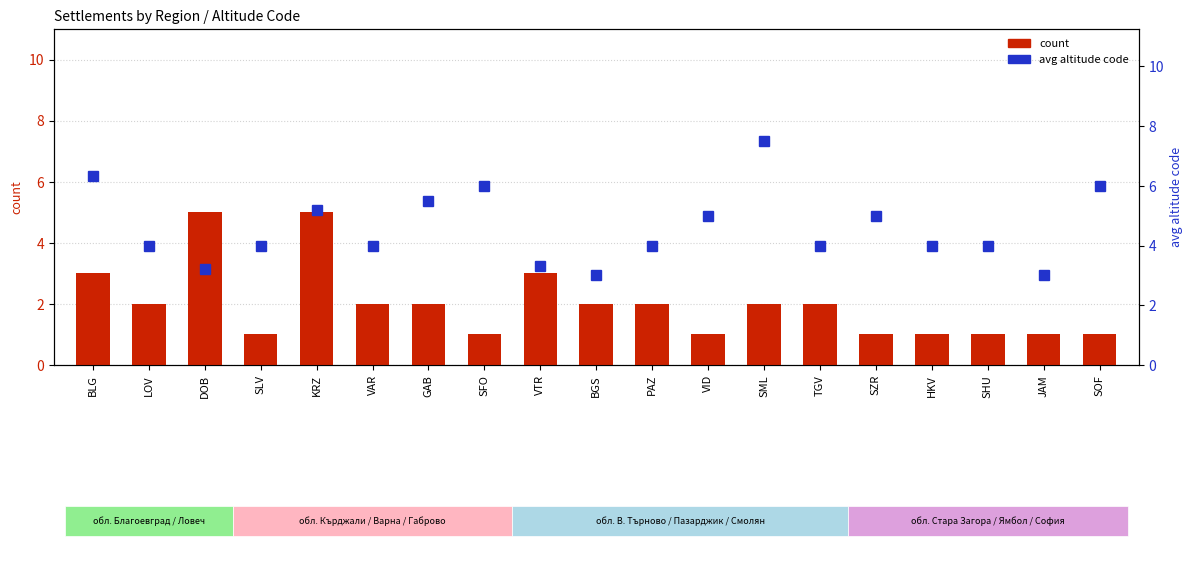

What is the value of the avg altitude code bar at the 5th from the left?

5.2